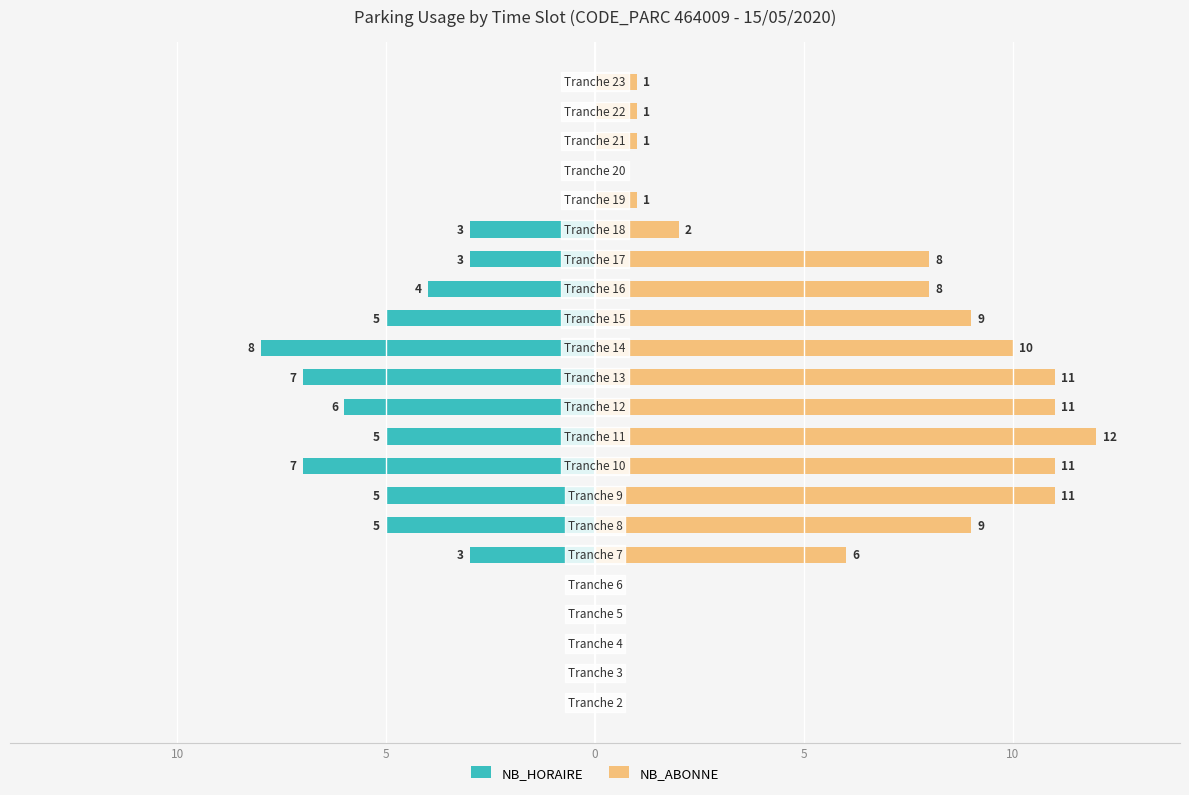

What is the difference between the second highest and second lowest values in the NB_HORAIRE series?

7